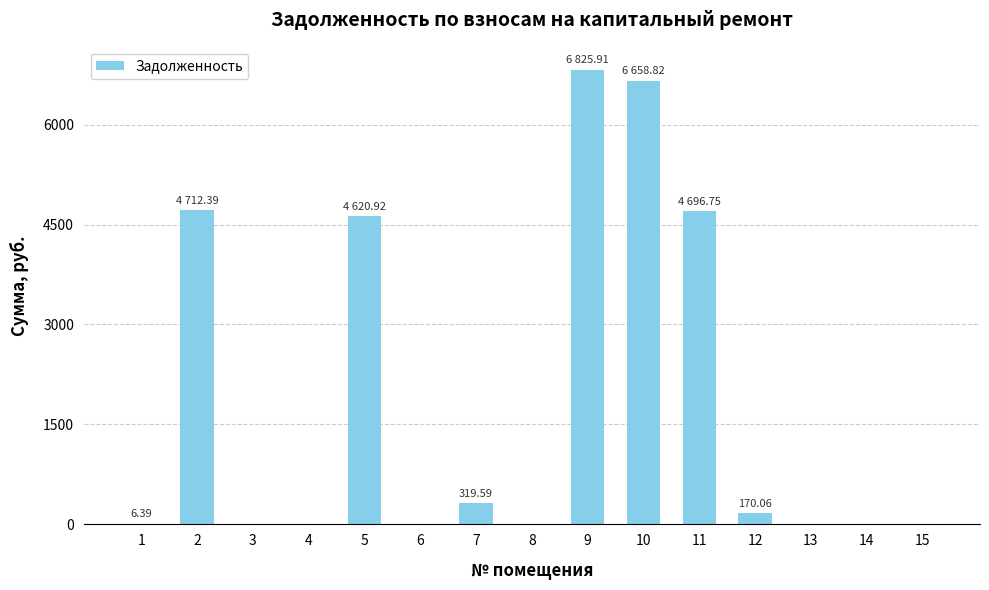

What value does the data have at 5?

4620.9